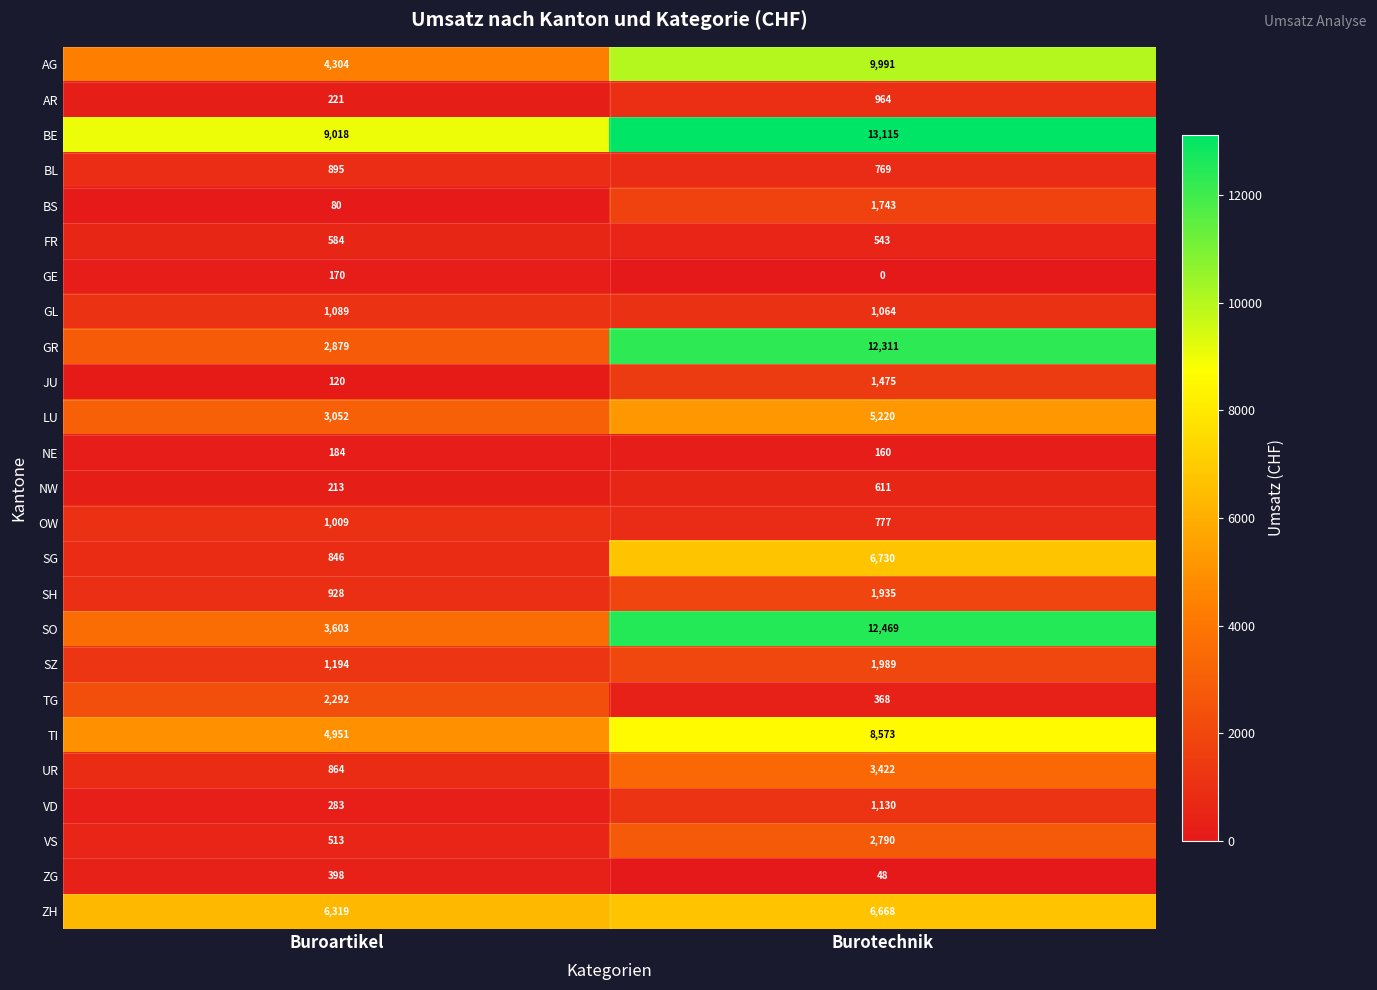

Count the number of data series in this chart.

25